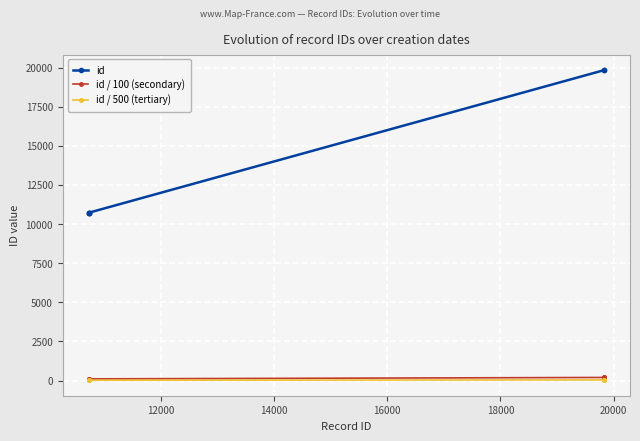

Which series has the largest range (max minus min)?

id